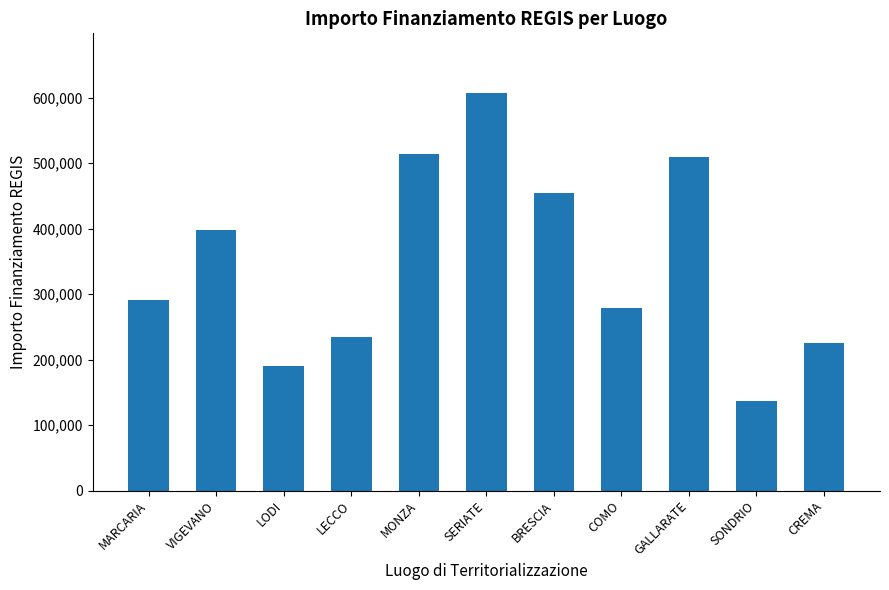

Where does the data first go above 290721?

MARCARIA